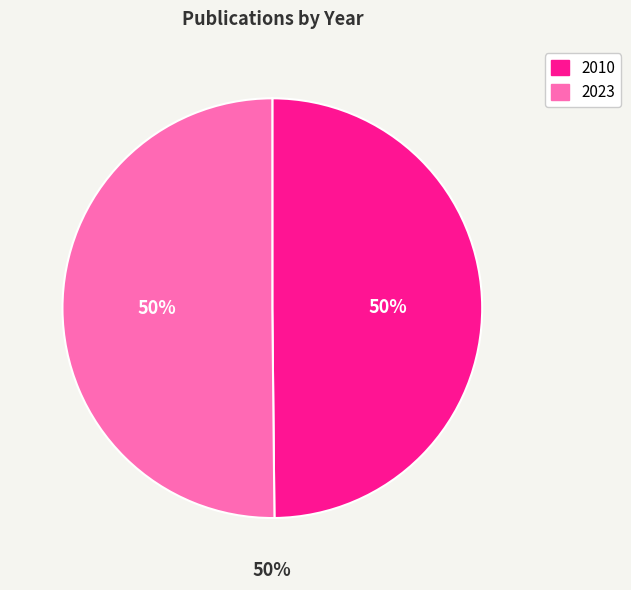

Count the number of slices in the pie.

2